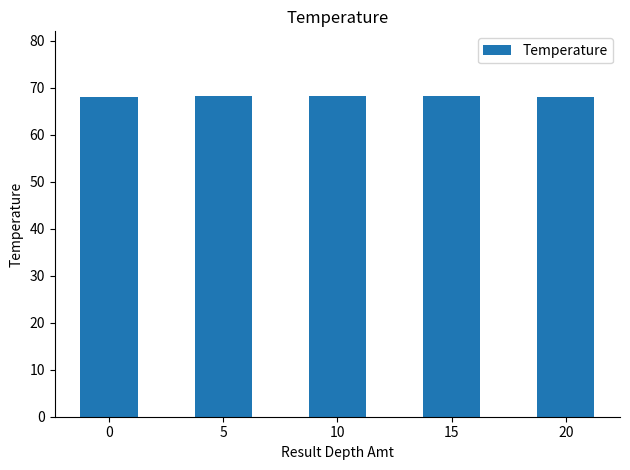

True or false: the data shows 45.1 at 10.

False